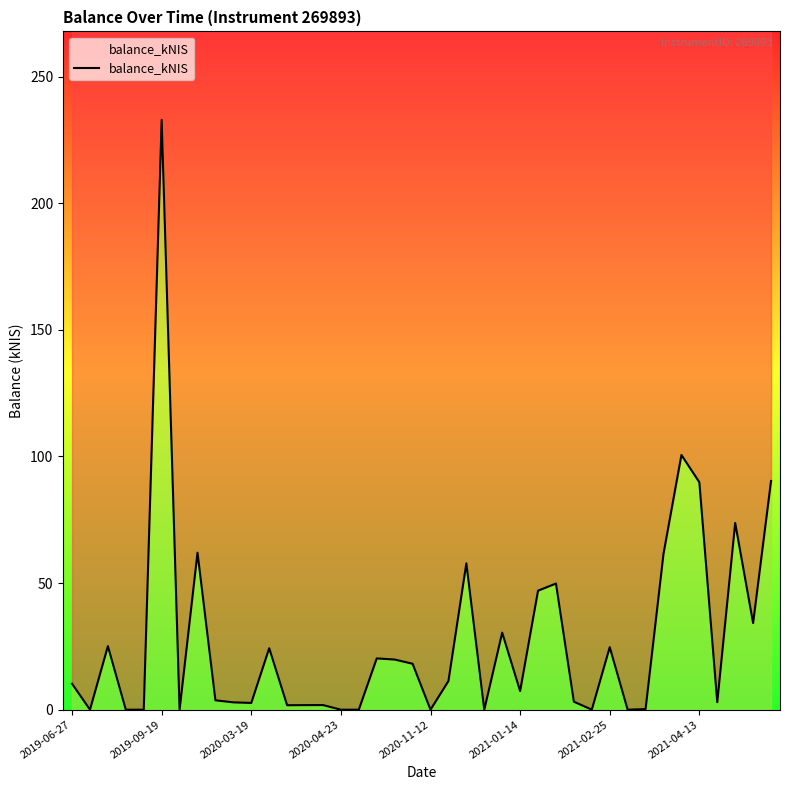

Which has a higher value, 34 or 11?

34